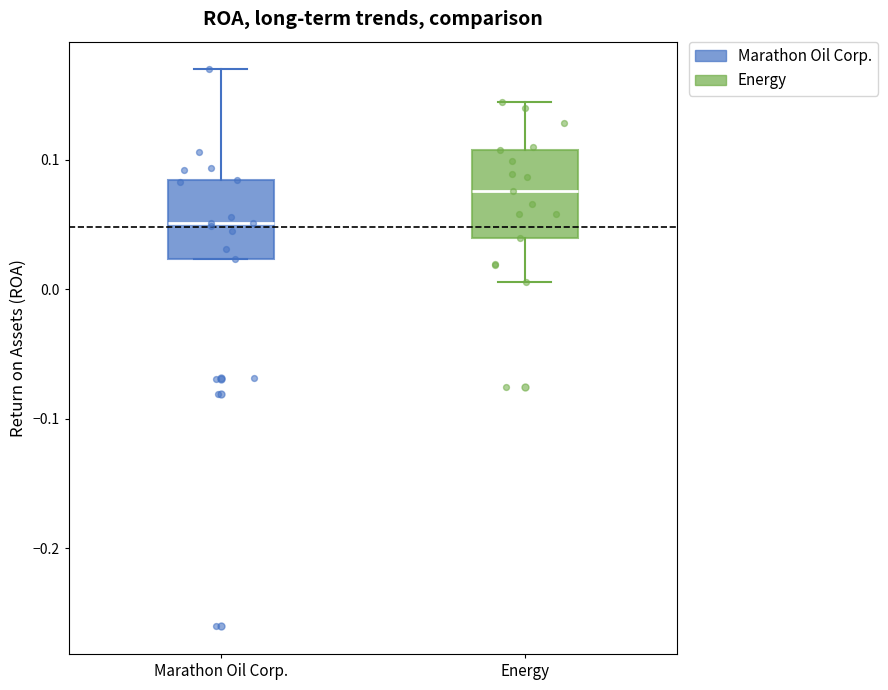

Reading left to right, read every box against the y-axis: the position of its median line, the range the box covers, and the ends of its whiskers. The values are not printed on the chart, so give them approximately, as read against the axis.

Marathon Oil Corp.: median 0.05, box 0.02 to 0.08, whiskers 0.02 to 0.17
Energy: median 0.08, box 0.04 to 0.11, whiskers 0.01 to 0.14